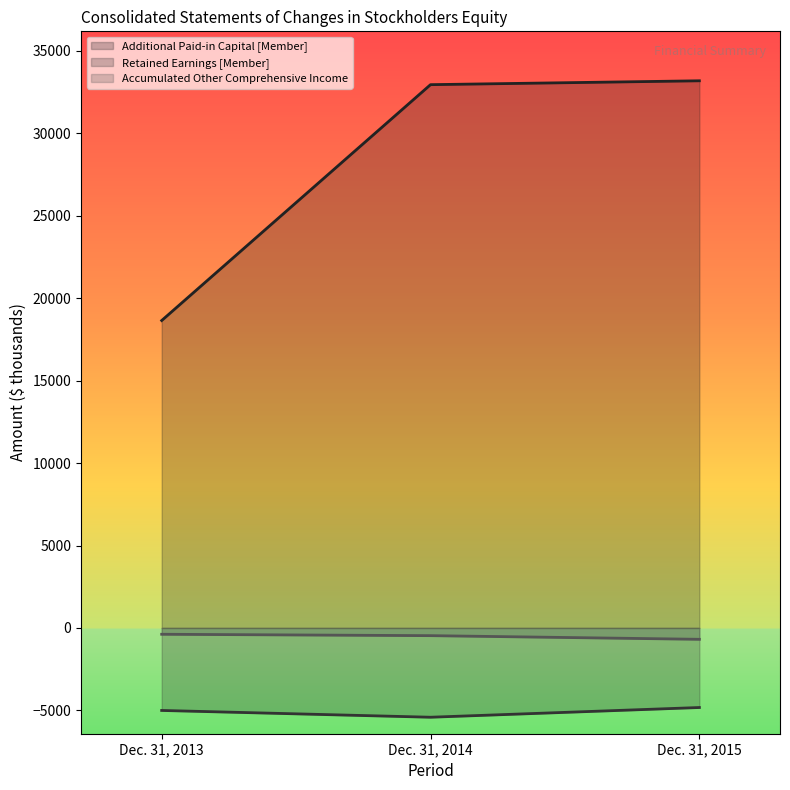

Which category has the lowest value across all series?

Dec. 31, 2014